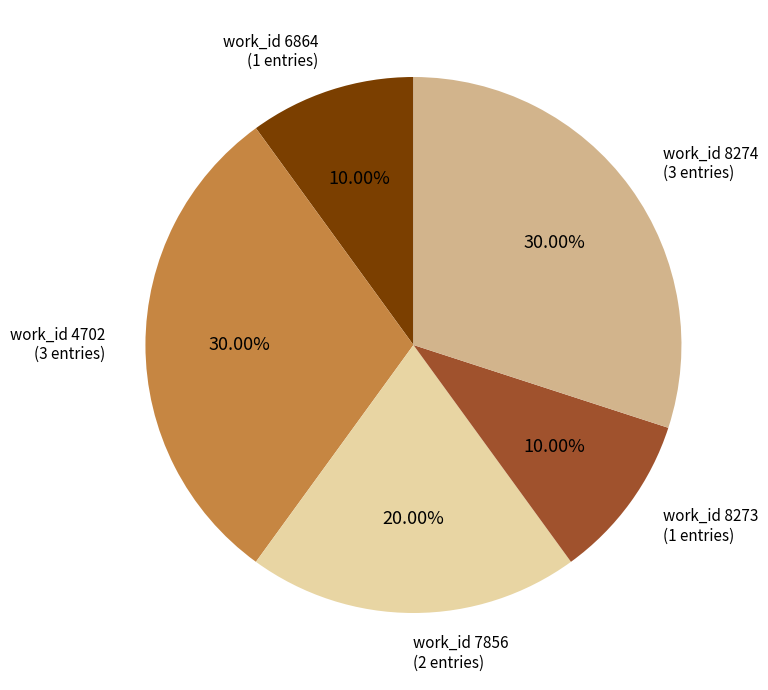

Does any single category account for the majority?

No